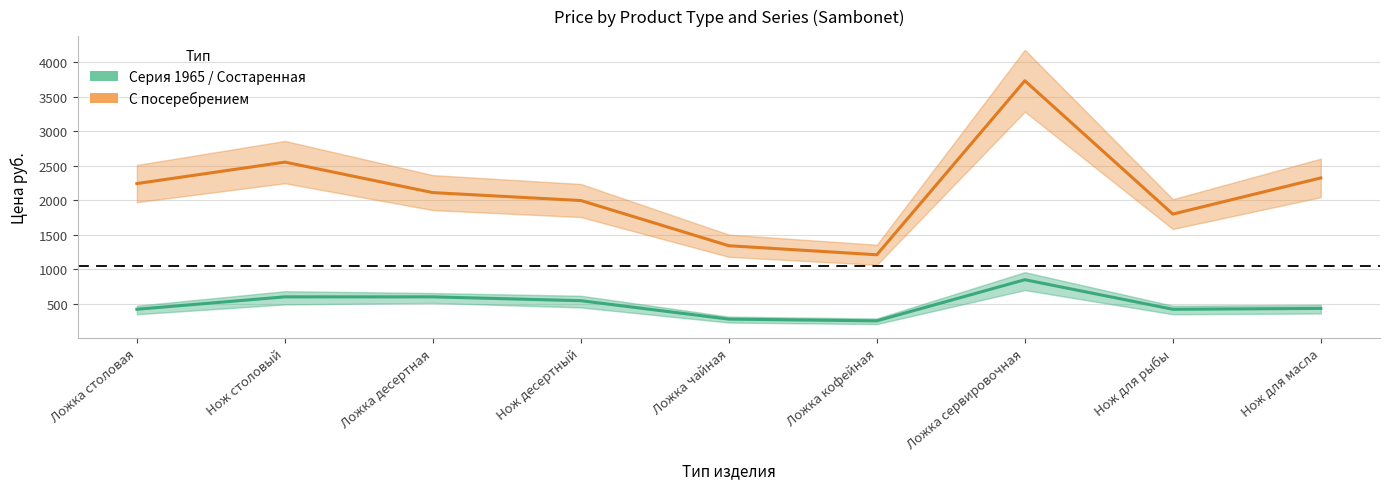

What is the difference between the second highest and second lowest values in the С посеребрением series?

1210.5